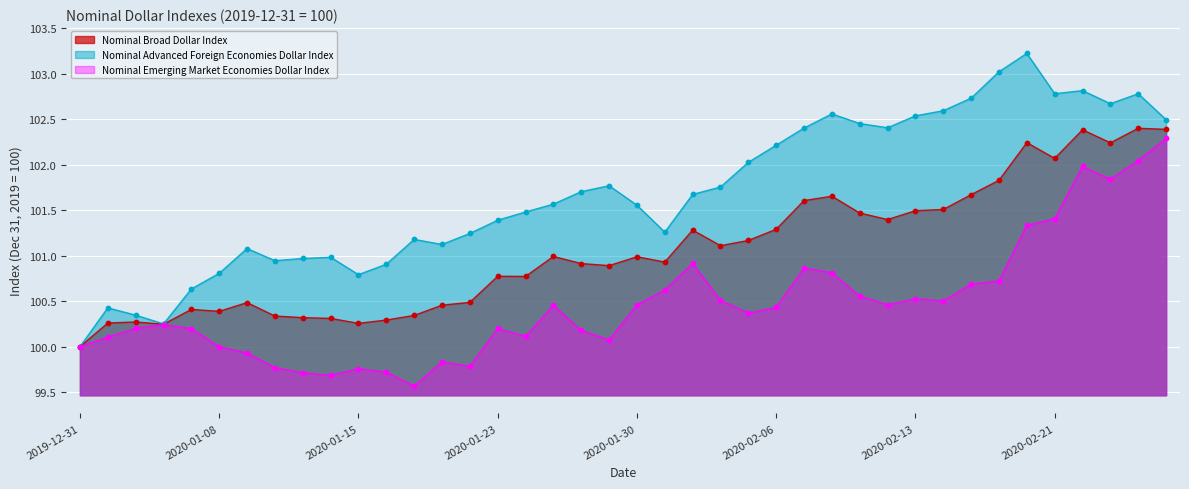

What are all the series names shown in the legend?

Nominal Broad Dollar Index, Nominal Advanced Foreign Economies Dollar Index, Nominal Emerging Market Economies Dollar Index